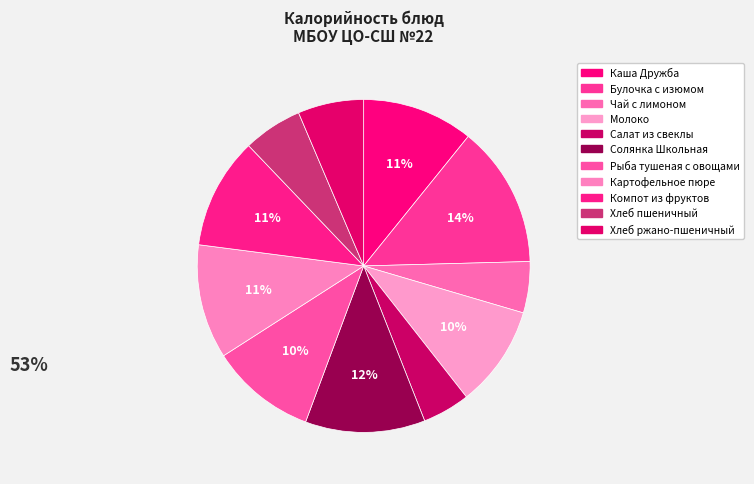

Which has a higher value, Хлеб ржано-пшеничный or Каша Дружба?

Каша Дружба